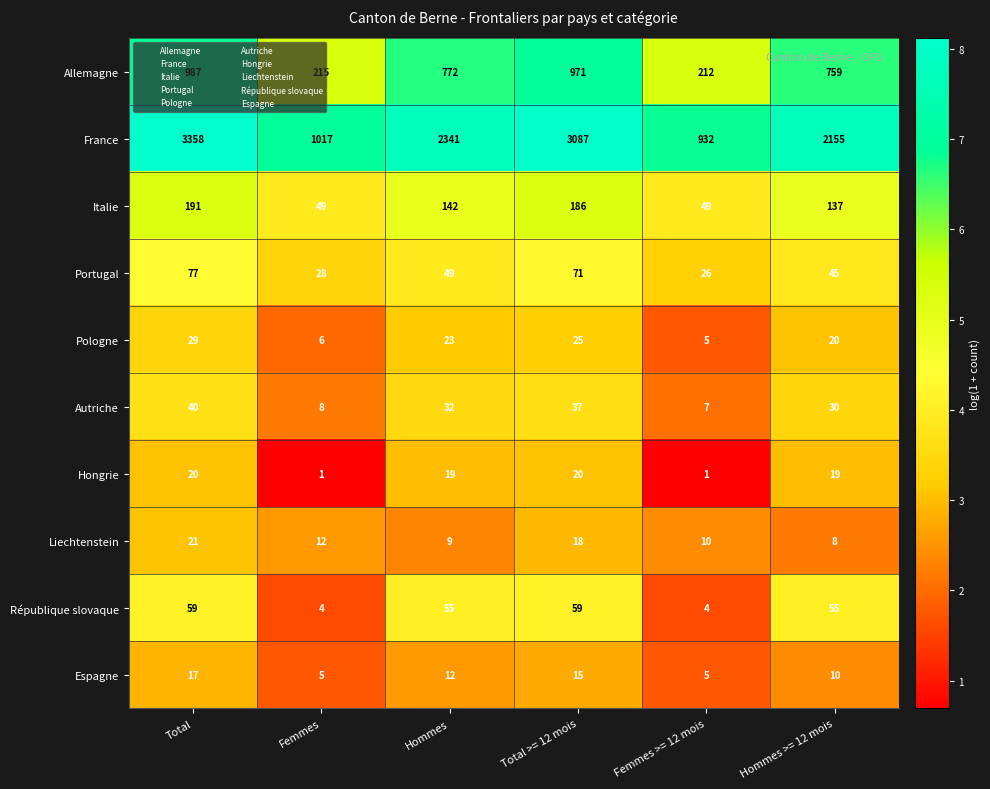

How many data points does each series have?

6